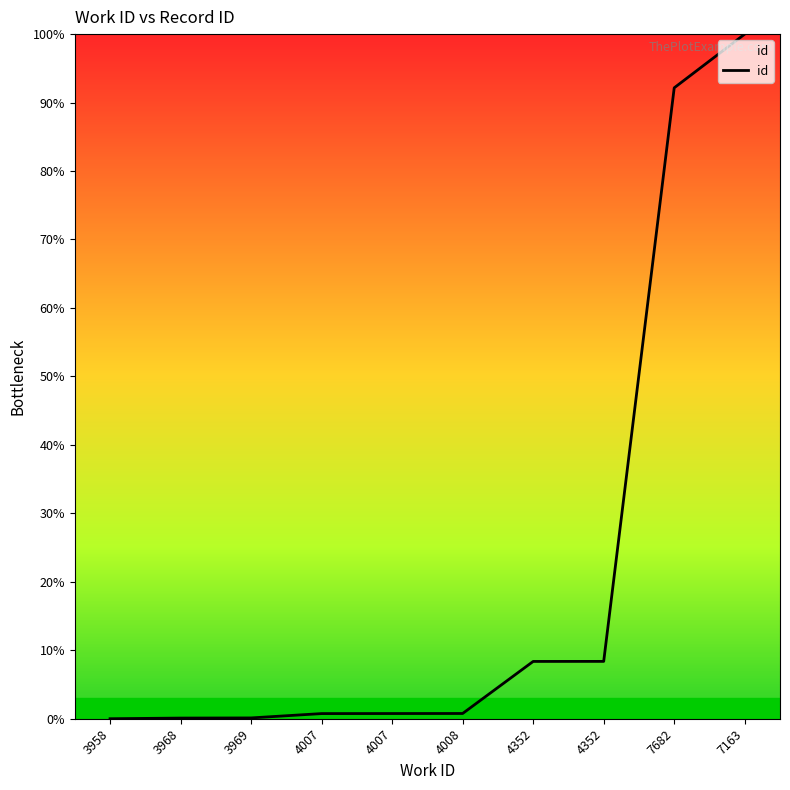

Count the number of data series in this chart.

1